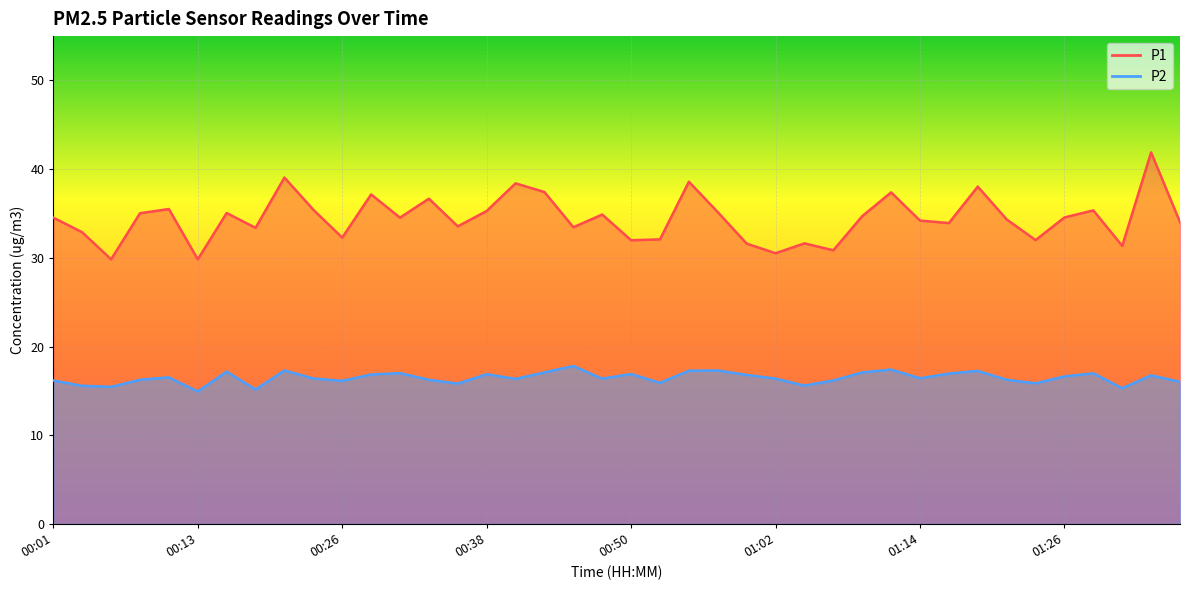

True or false: P1 has a value of 31.4 at 01:31.

True